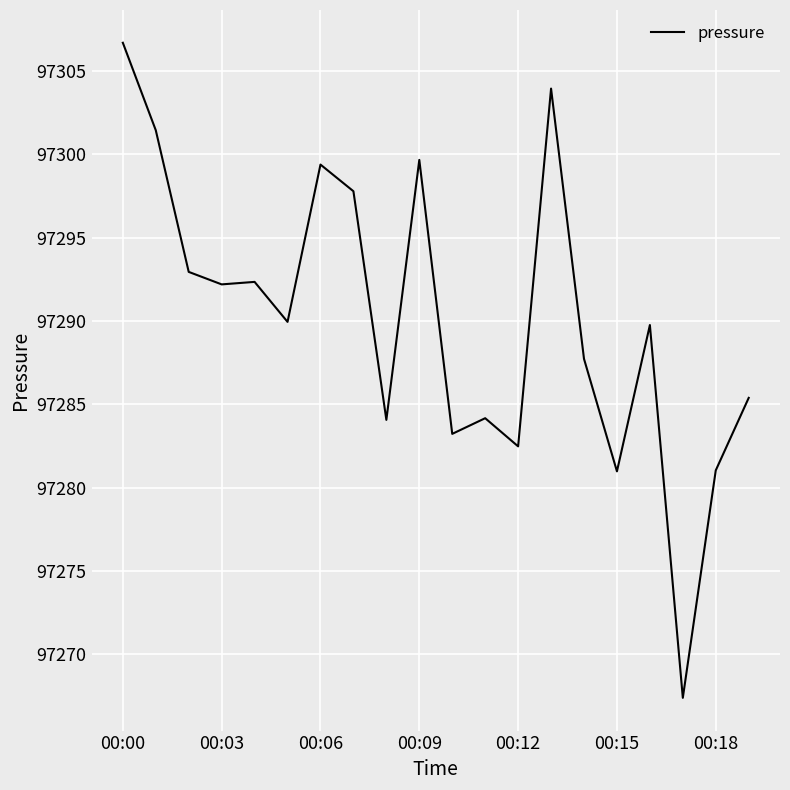

How many values are below 97289?

9